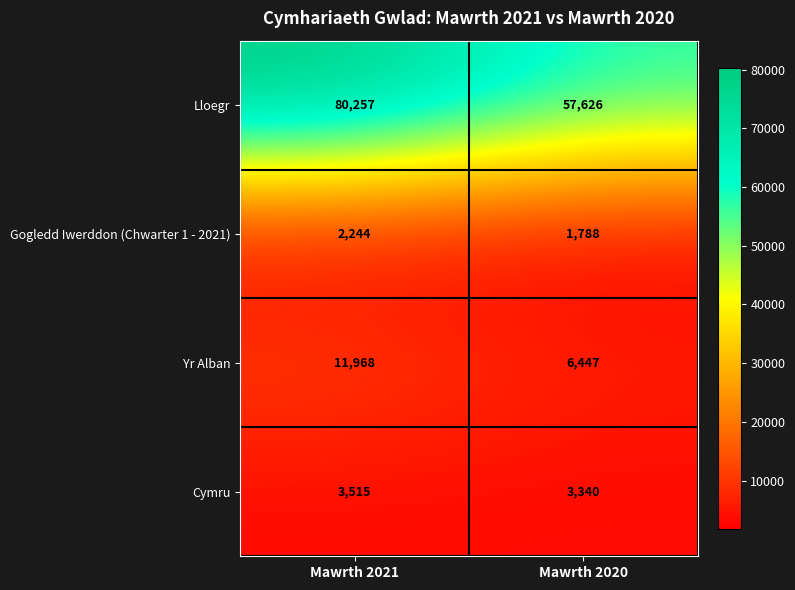

List the series in order of their peak value, highest first.

Lloegr, Yr Alban, Cymru, Gogledd Iwerddon (Chwarter 1 - 2021)